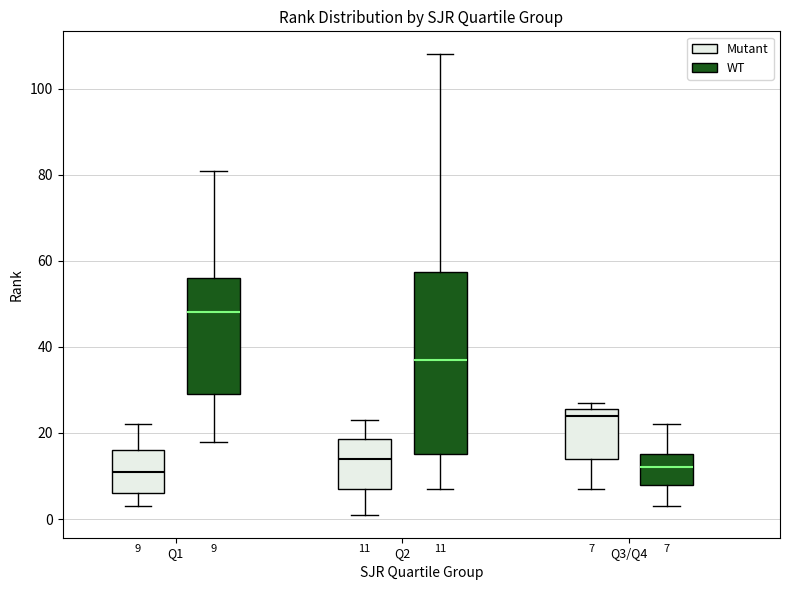

Comparing the boxes themselves (not the whiskers), which one is the tallest?

Q2 (WT)